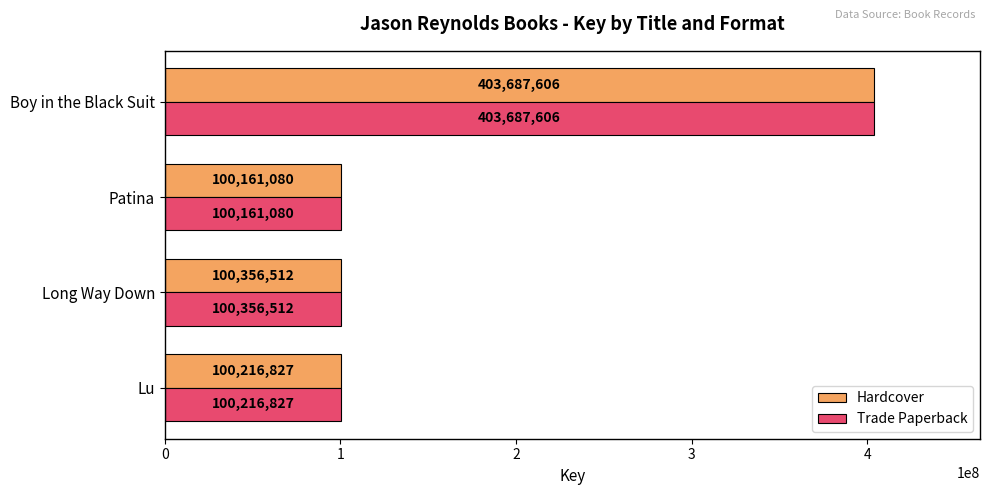

What is the highest value of the Hardcover series?

403687606